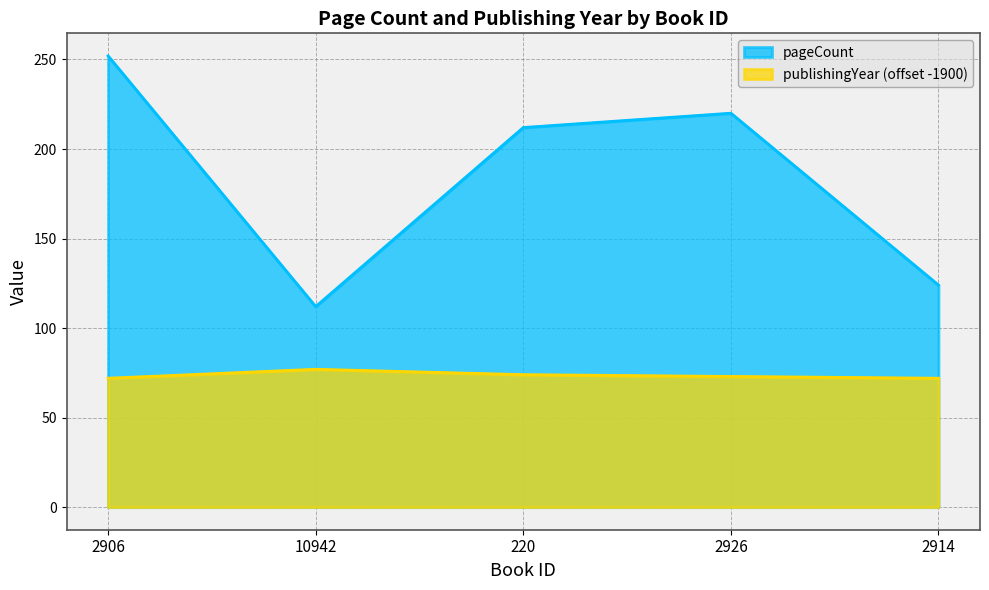

What value does the publishingYear series have at 2914?

72